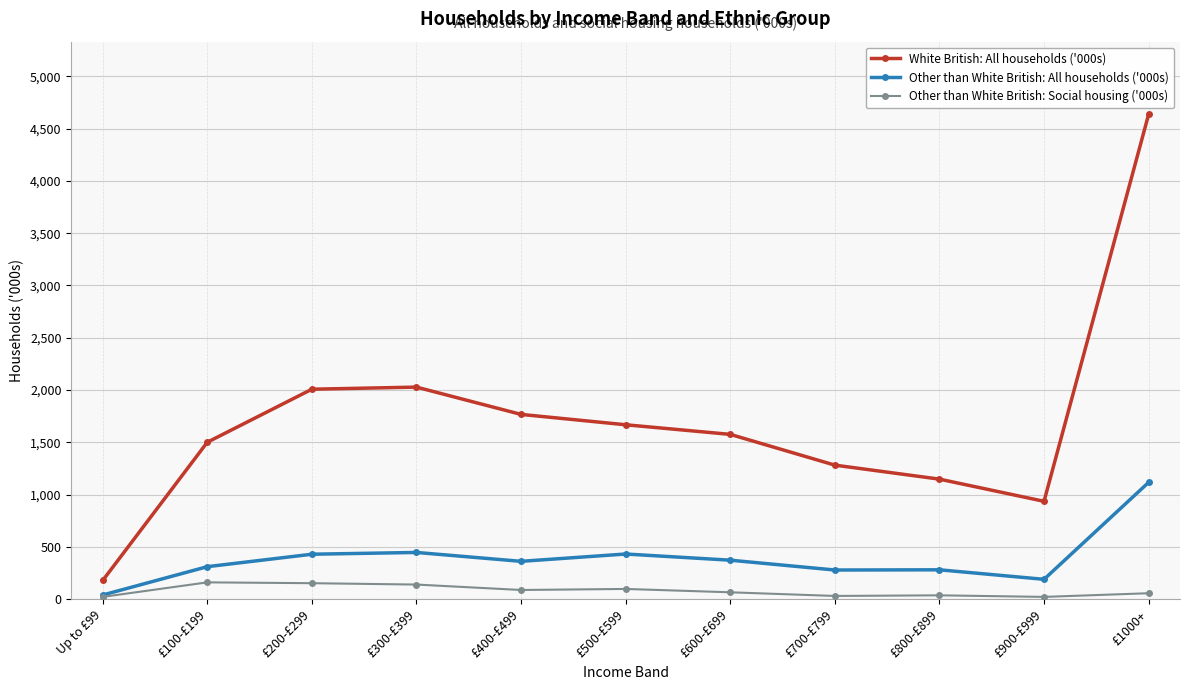

What is the difference between the highest and lowest values at £400-£499?

1679